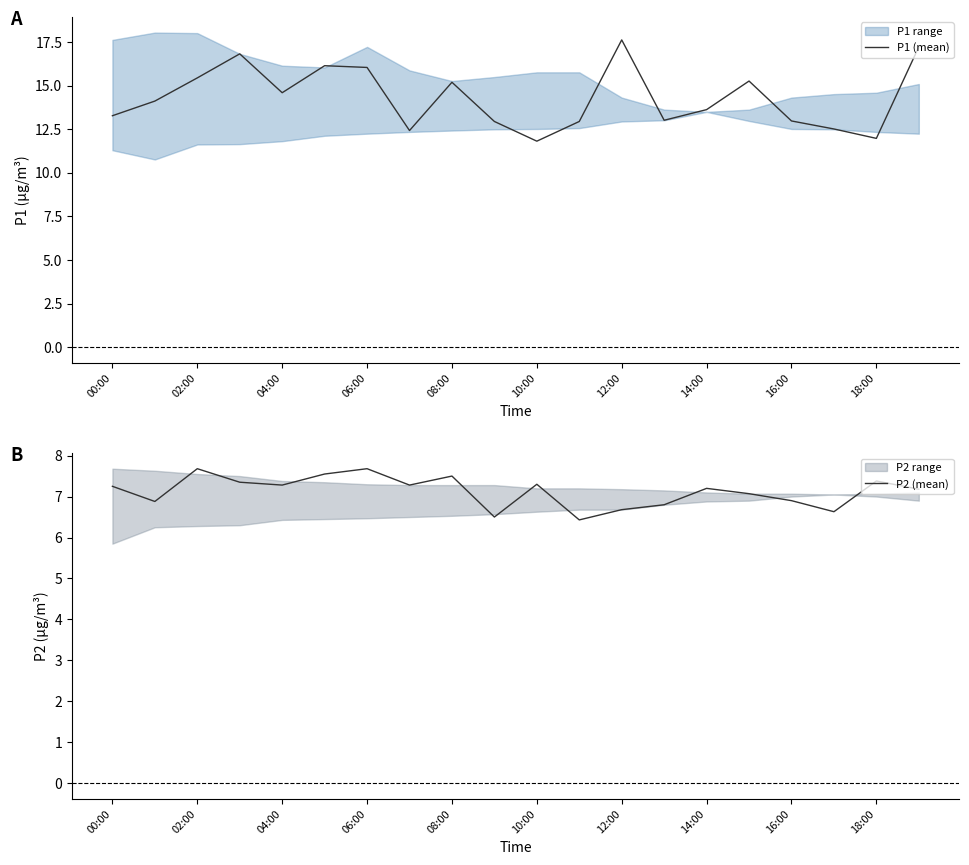

At which label does P1 (mean) reach its peak?

12:00